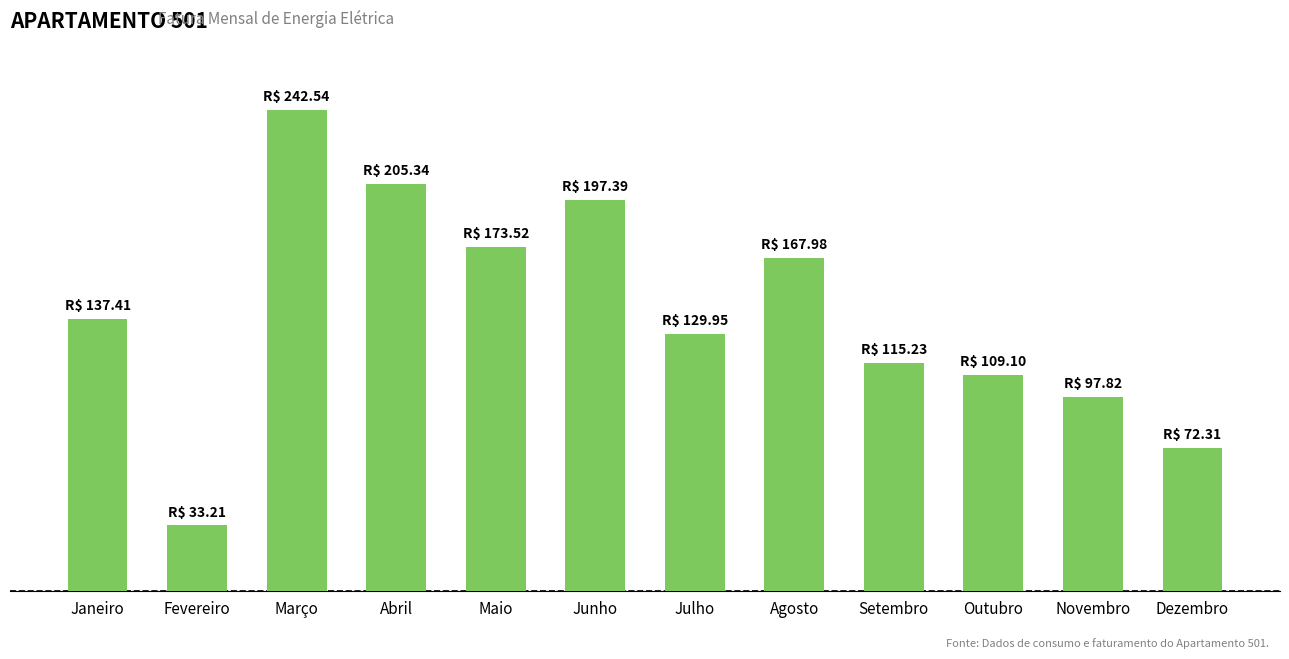

Reading left to right, what are all the values shown in this chart?

Janeiro=137.4	Fevereiro=33.2	Março=242.5	Abril=205.3	Maio=173.5	Junho=197.4	Julho=129.9	Agosto=168.0	Setembro=115.2	Outubro=109.1	Novembro=97.8	Dezembro=72.3